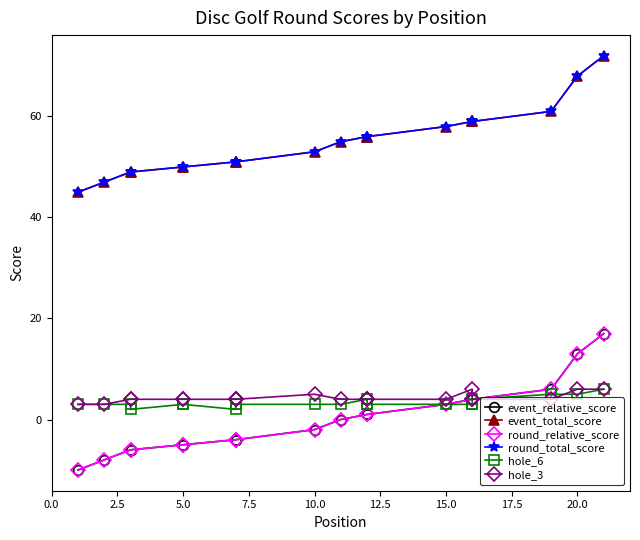

In hole_6, how many points are higher than both neighbors (excluding endpoints)?

1